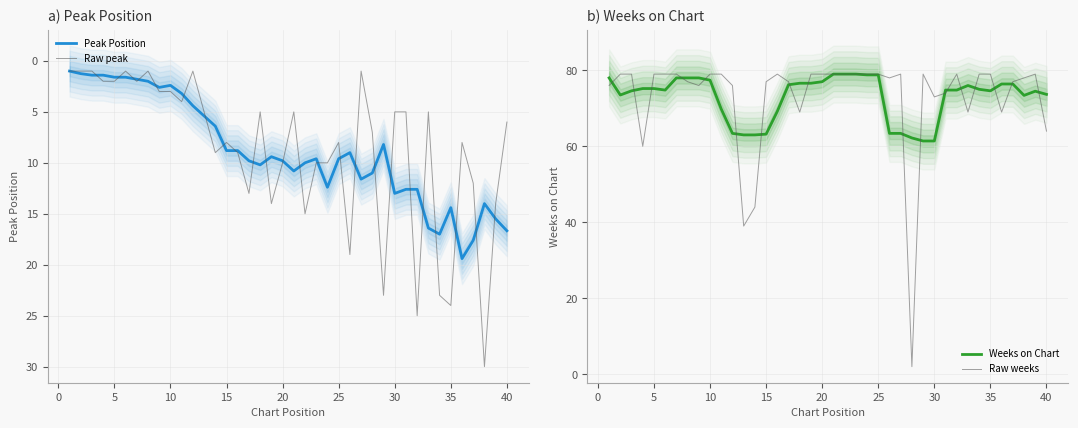

Is it true that Peak Position equals 14.4 at 35?

True